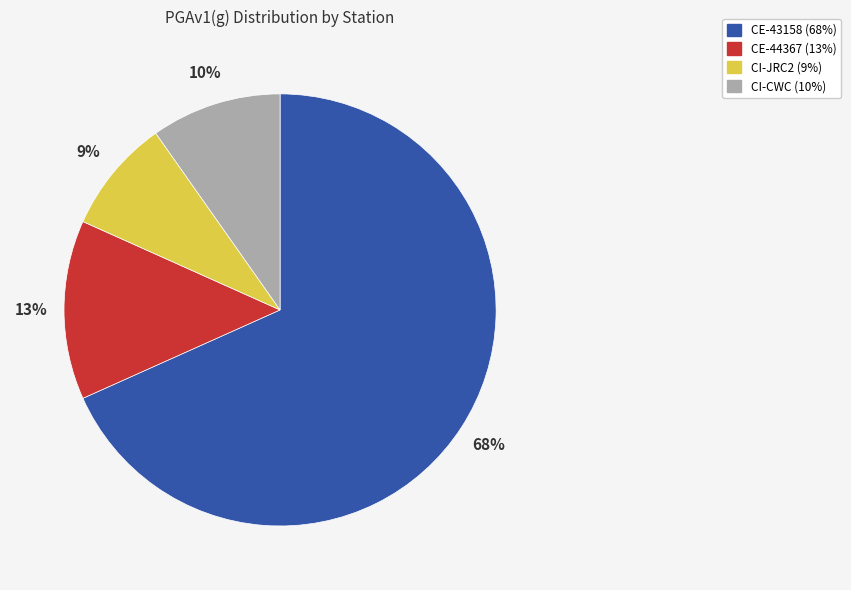

To the nearest percent, what is the average slice percentage?

25%